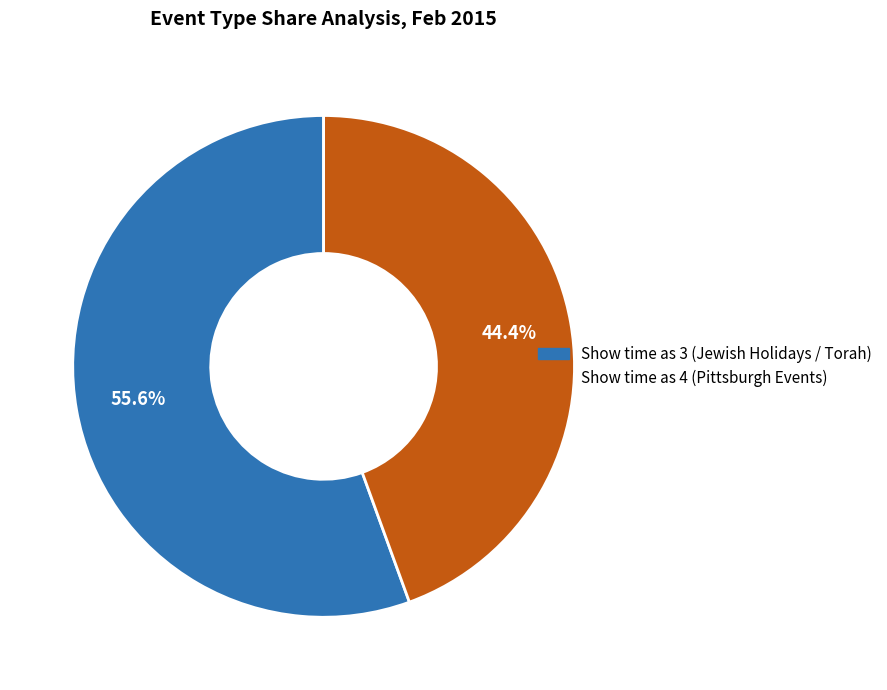

Is there a majority slice in this chart?

Yes